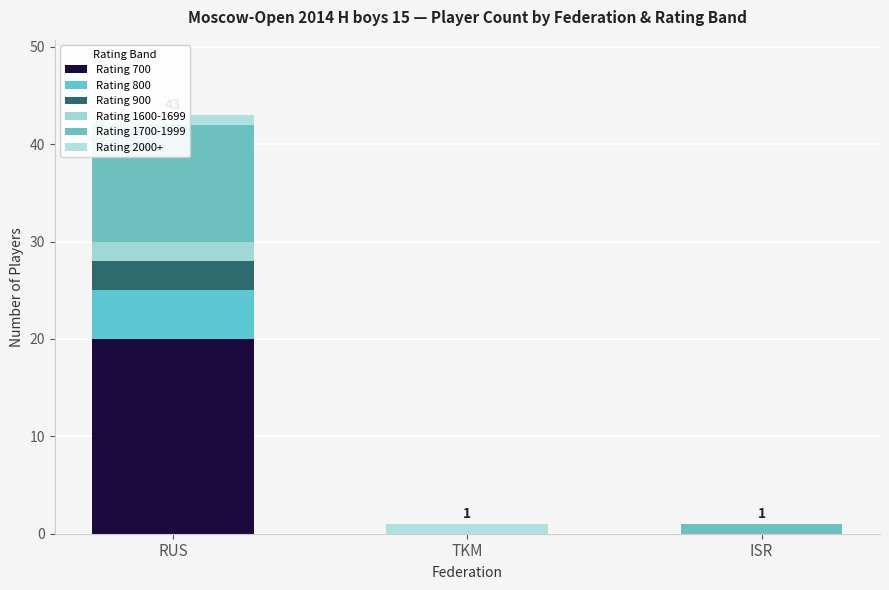

Is the value of Rating 1600-1699 at RUS greater than the value of Rating 700 at TKM?

Yes